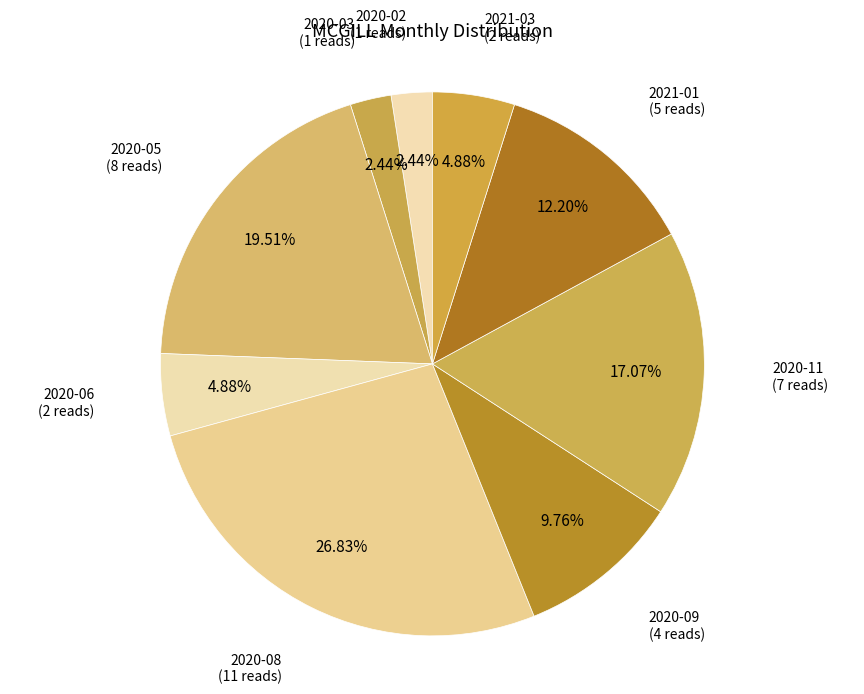

How many segments does this pie chart have?

9